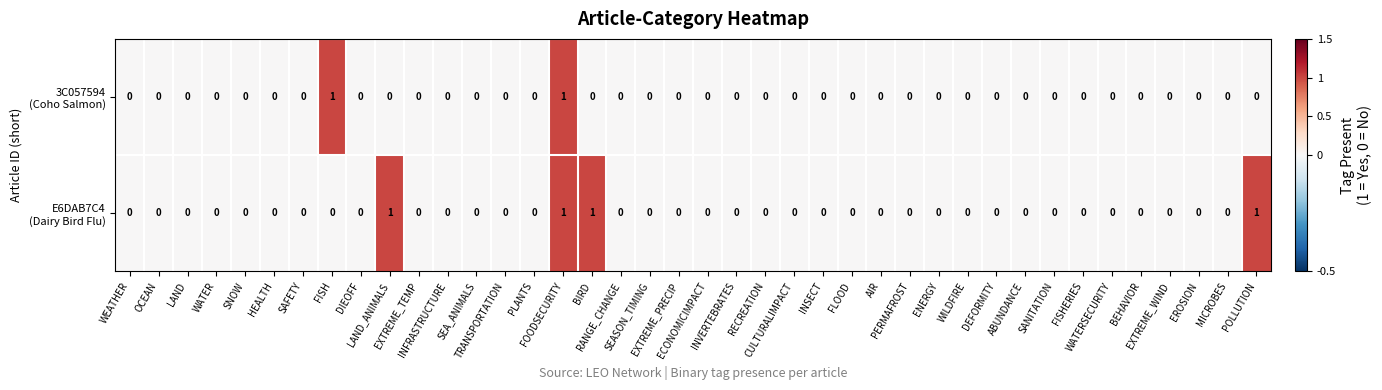

How many categories are shown in the chart?

40